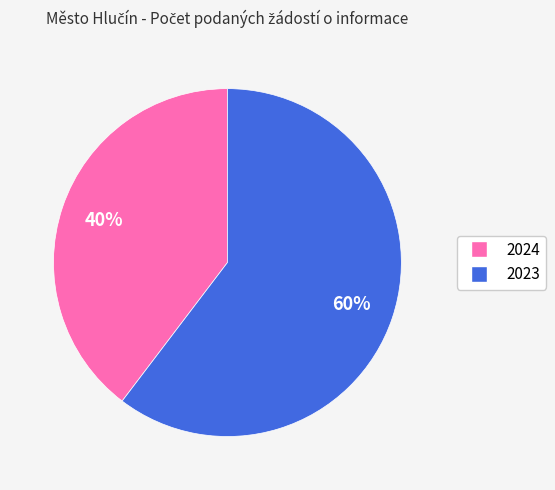

Does any single category account for the majority?

Yes